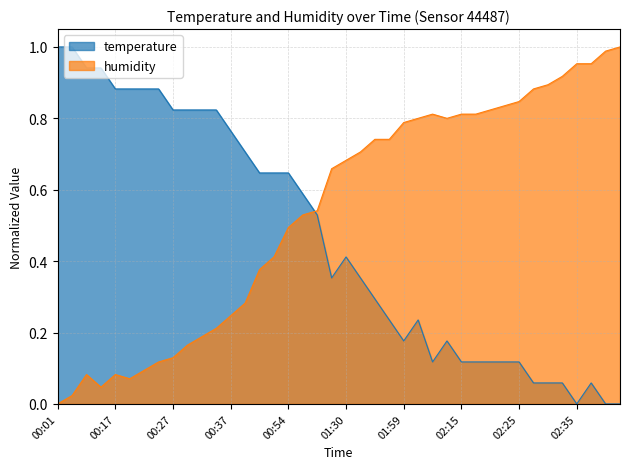

What is the maximum value for humidity?

1.0